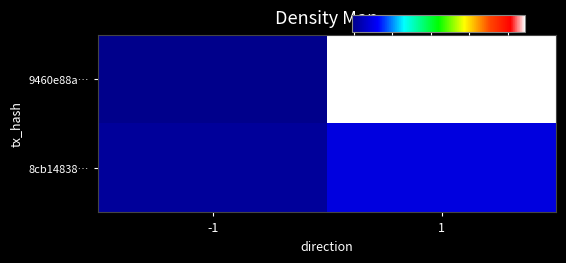

At how many categories does at least one series exceed 33?

1